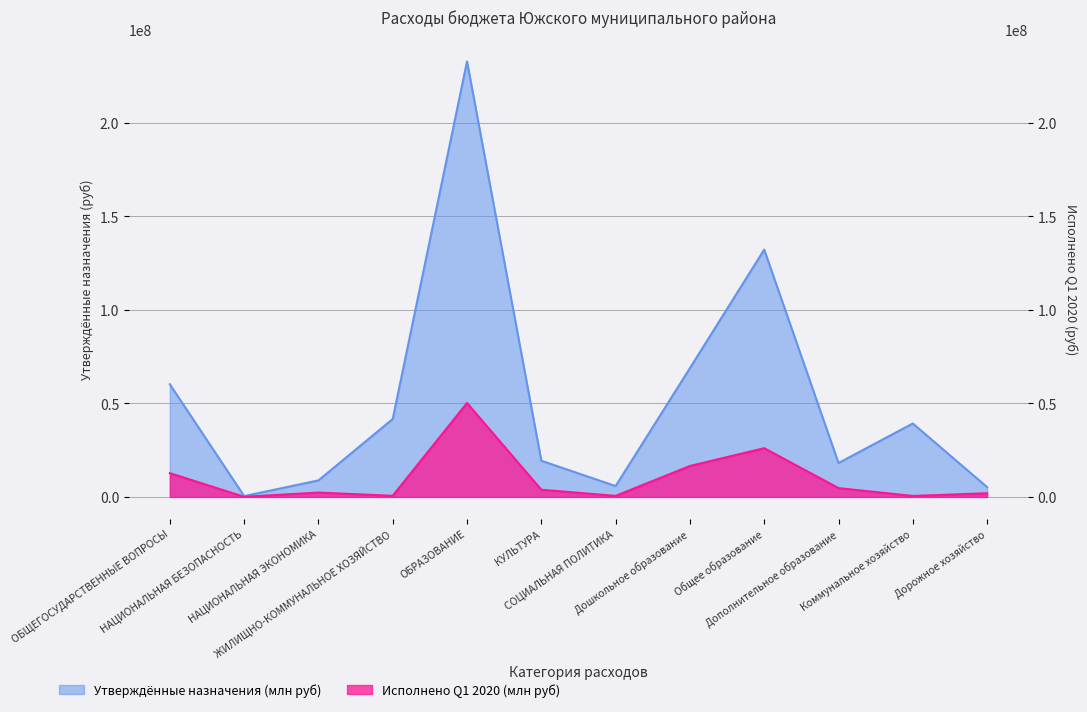

True or false: Исполнено Q1 2020 (млн руб) and Утверждённые назначения (млн руб) cross at least once.

False